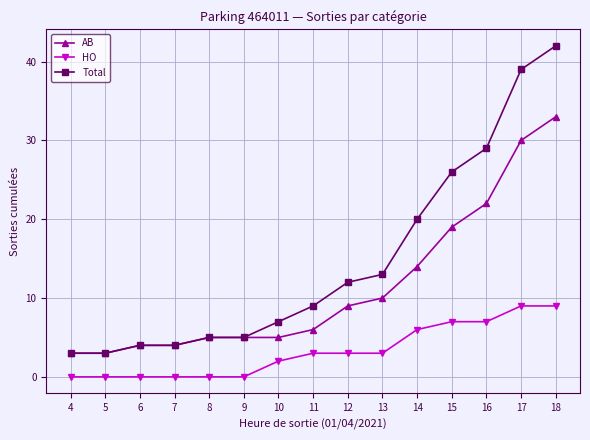

List the series in order of their overall mean, highest first.

Total, AB, HO